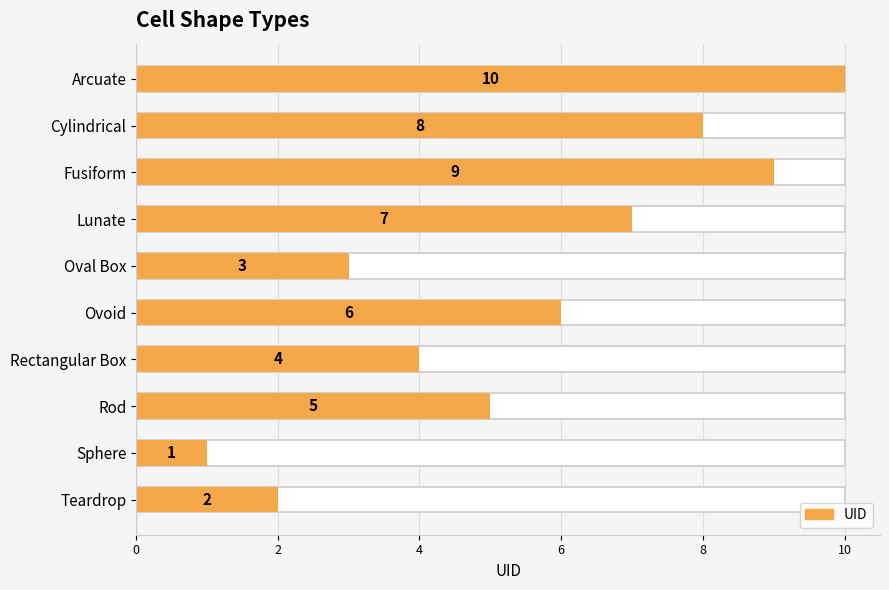

What is the sum of all values?

55